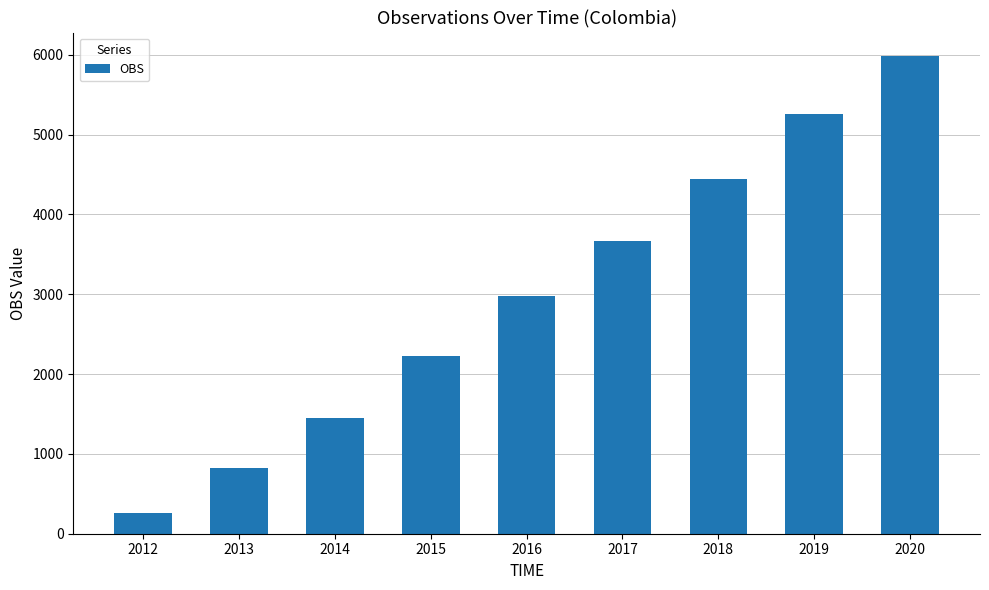

Reading left to right, extract all data points from this chart.

2012=255	2013=818	2014=1451	2015=2228	2016=2973	2017=3666	2018=4445	2019=5258	2020=5981